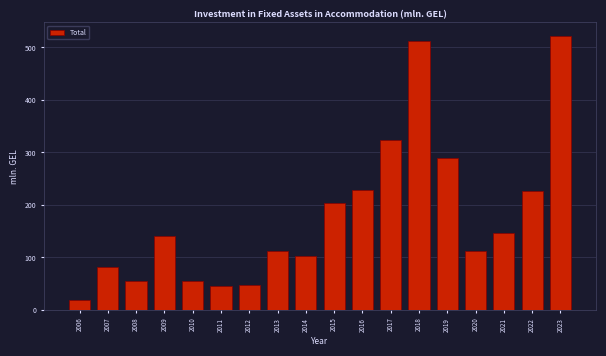

What is the value of the 16th bar from the left?

146.3